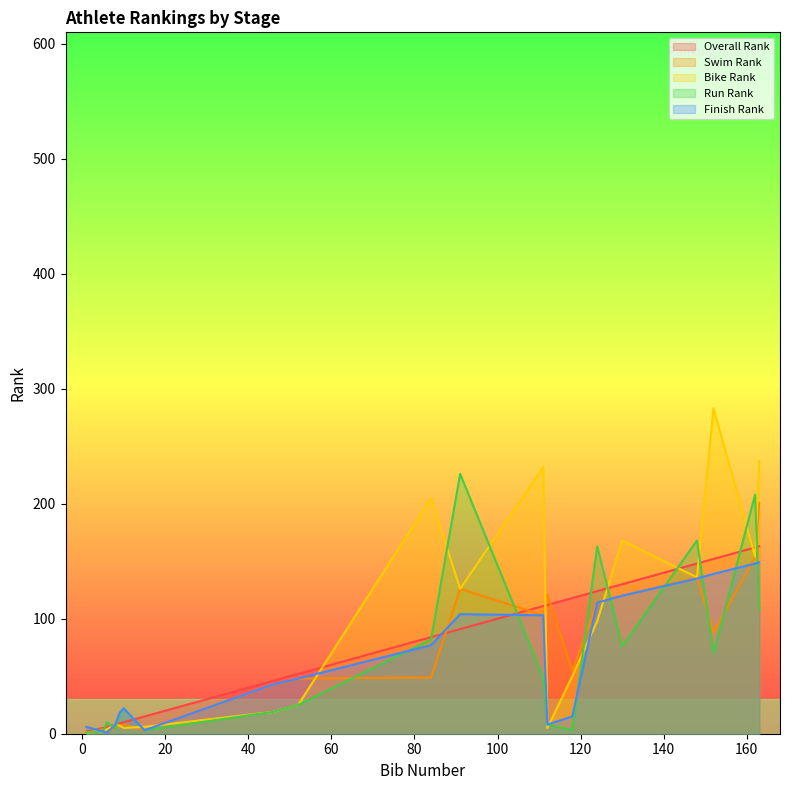

What is the value of the Finish Rank point at the 4th from the left?

8